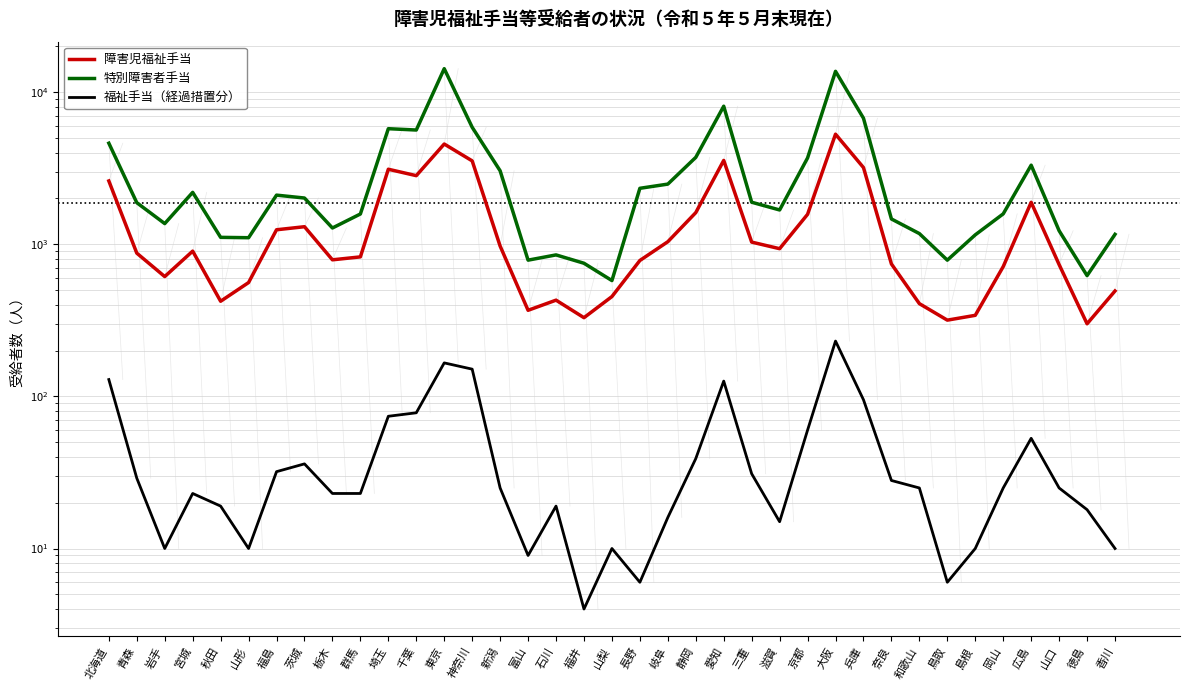

What is the value of the 福祉手当（経過措置分） point at the 17th from the left?

19